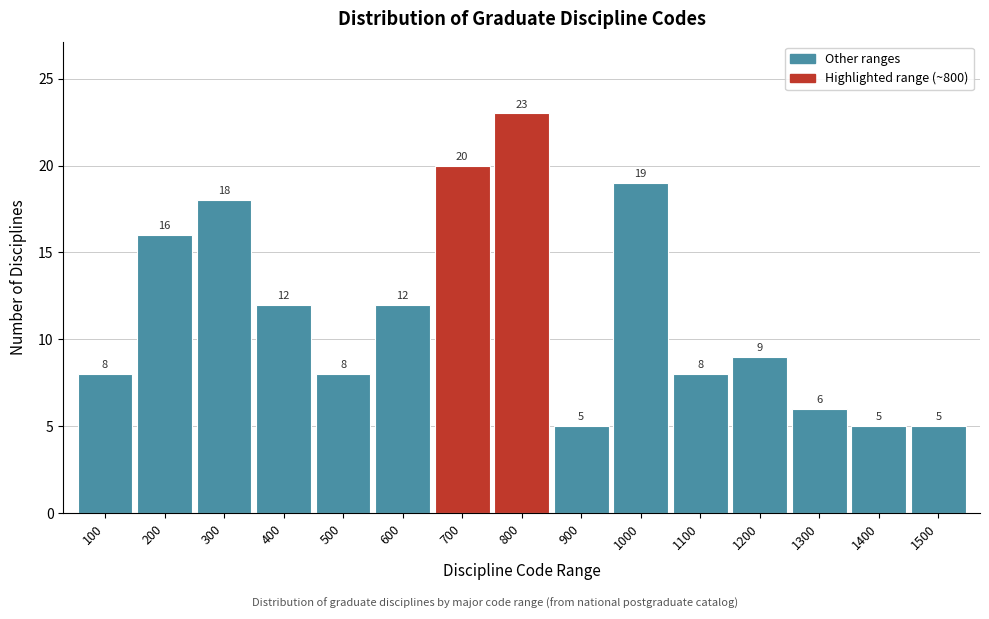

Reading left to right, transcribe all the data shown in this chart.

100=8	200=16	300=18	400=12	500=8	600=12	700=20	800=23	900=5	1000=19	1100=8	1200=9	1300=6	1400=5	1500=5